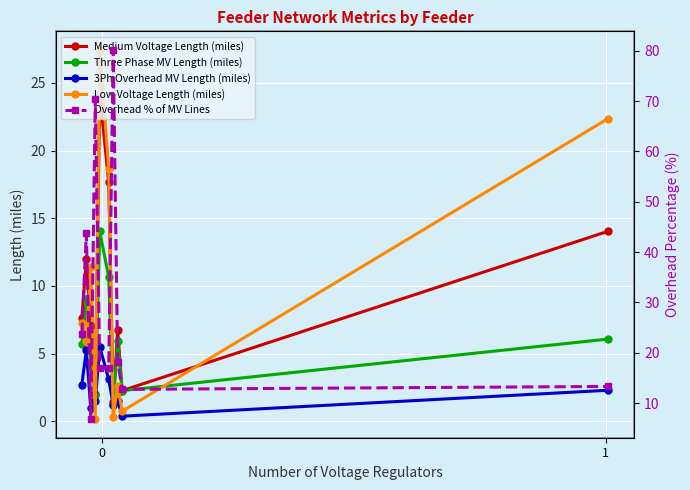

True or false: Overhead % of MV Lines has a value of 61.7 at 1.

False